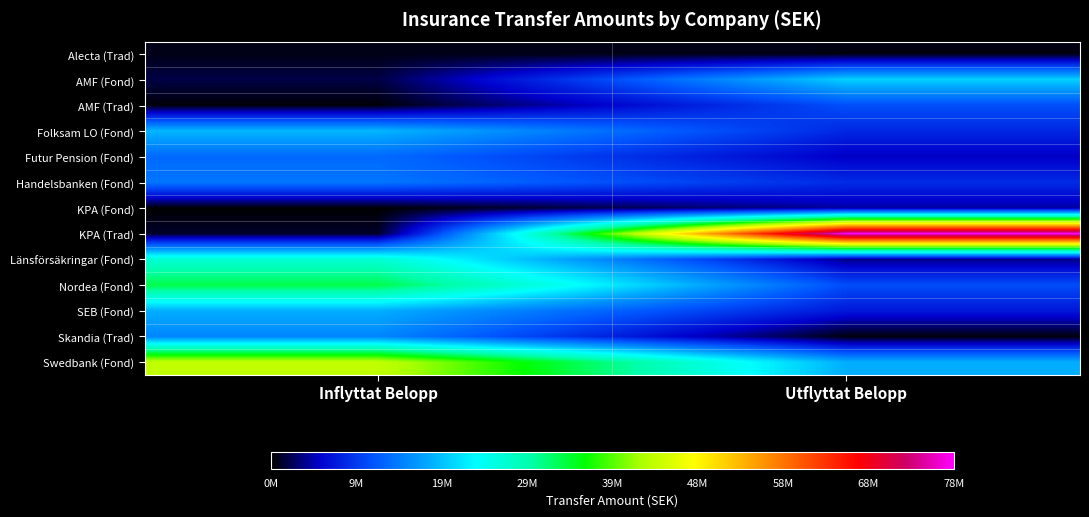

Reading left to right, extract all data points from this chart.

Alecta (Trad): Inflyttat Belopp=677980.4	Utflyttat Belopp=604441.8
AMF (Fond): Inflyttat Belopp=1927372.0	Utflyttat Belopp=20526018.4
AMF (Trad): Inflyttat Belopp=316425.4	Utflyttat Belopp=11301103.2
Folksam LO (Fond): Inflyttat Belopp=18849175.4	Utflyttat Belopp=8396367.0
Futur Pension (Fond): Inflyttat Belopp=13296708.7	Utflyttat Belopp=5280205.9
Handelsbanken (Fond): Inflyttat Belopp=14207212.1	Utflyttat Belopp=8700419.7
KPA (Fond): Inflyttat Belopp=96630.6	Utflyttat Belopp=4365120.6
KPA (Trad): Inflyttat Belopp=1208403.3	Utflyttat Belopp=77858473.2
Länsförsäkringar (Fond): Inflyttat Belopp=26652272.7	Utflyttat Belopp=3644949.0
Nordea (Fond): Inflyttat Belopp=33191195.1	Utflyttat Belopp=11197972.0
SEB (Fond): Inflyttat Belopp=18322226.5	Utflyttat Belopp=7258679.7
Skandia (Trad): Inflyttat Belopp=15353841.6	Utflyttat Belopp=395699.0
Swedbank (Fond): Inflyttat Belopp=43819790.8	Utflyttat Belopp=18279104.6